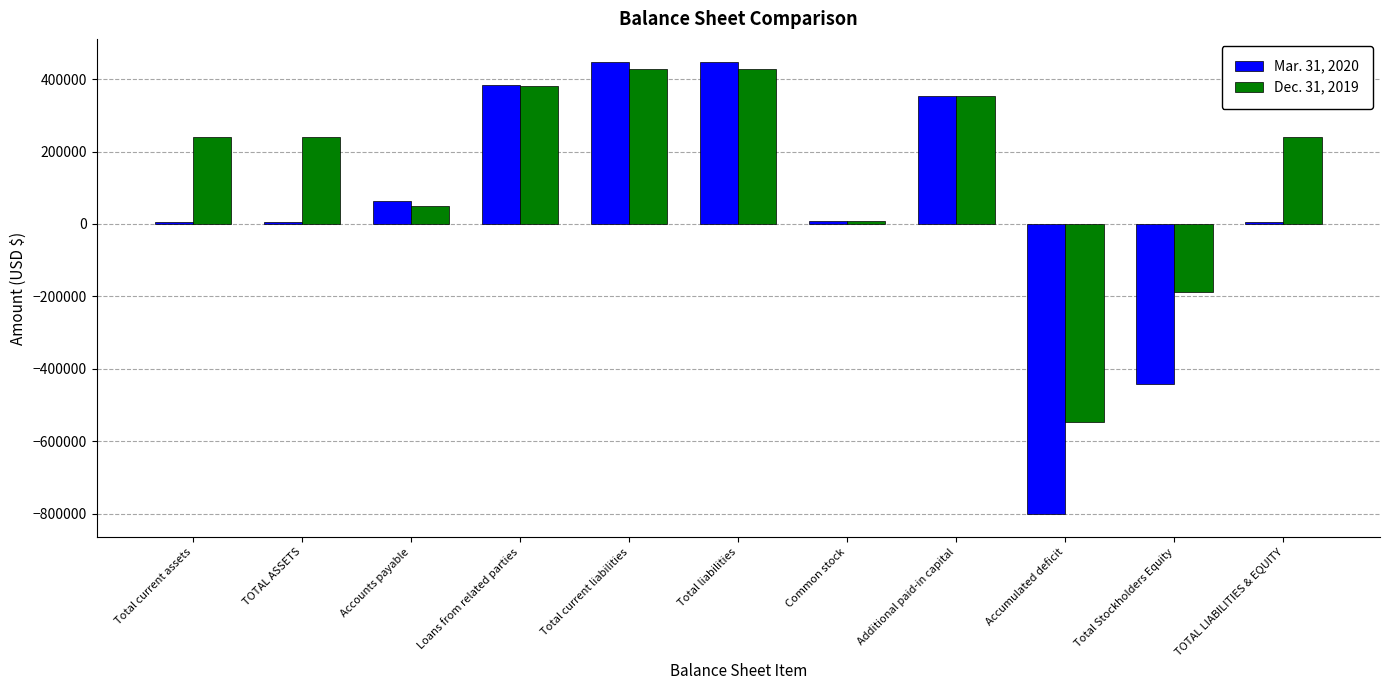

Is it true that Dec. 31, 2019 equals 192183 at Total liabilities?

False